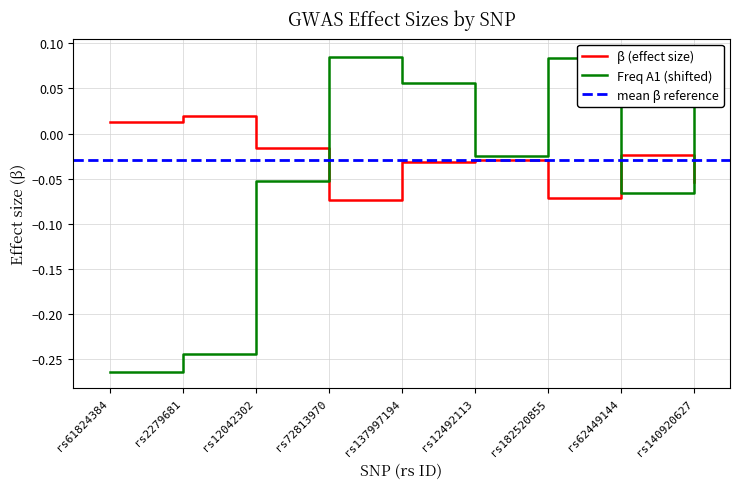

What is the change in value from rs62449144 to rs140920627?

+0.2